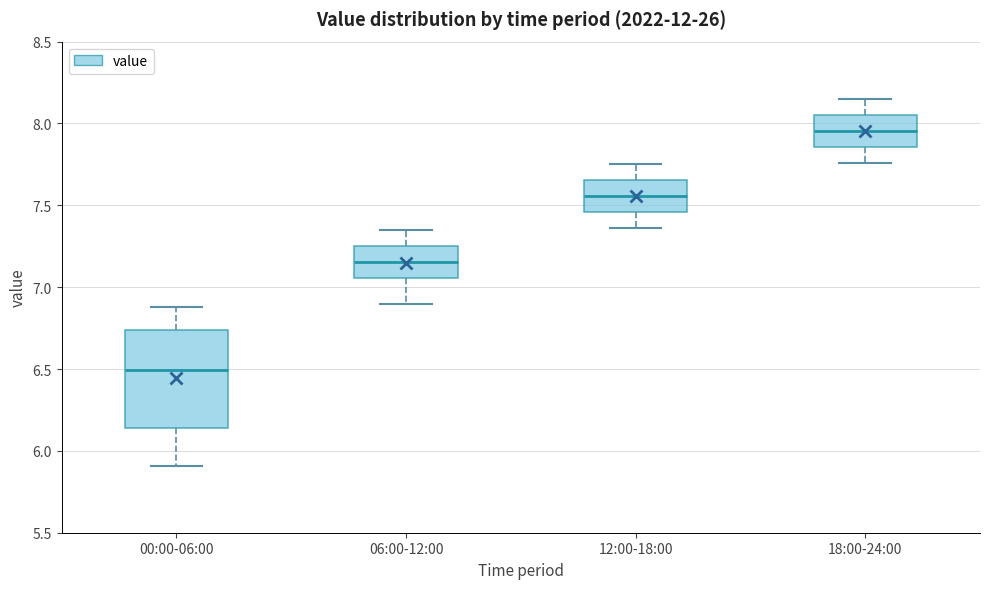

Where does the median line of the box for 00:00-06:00 sit on the y-axis? The values are not printed on the chart, so give them approximately, as read against the axis.

6.50